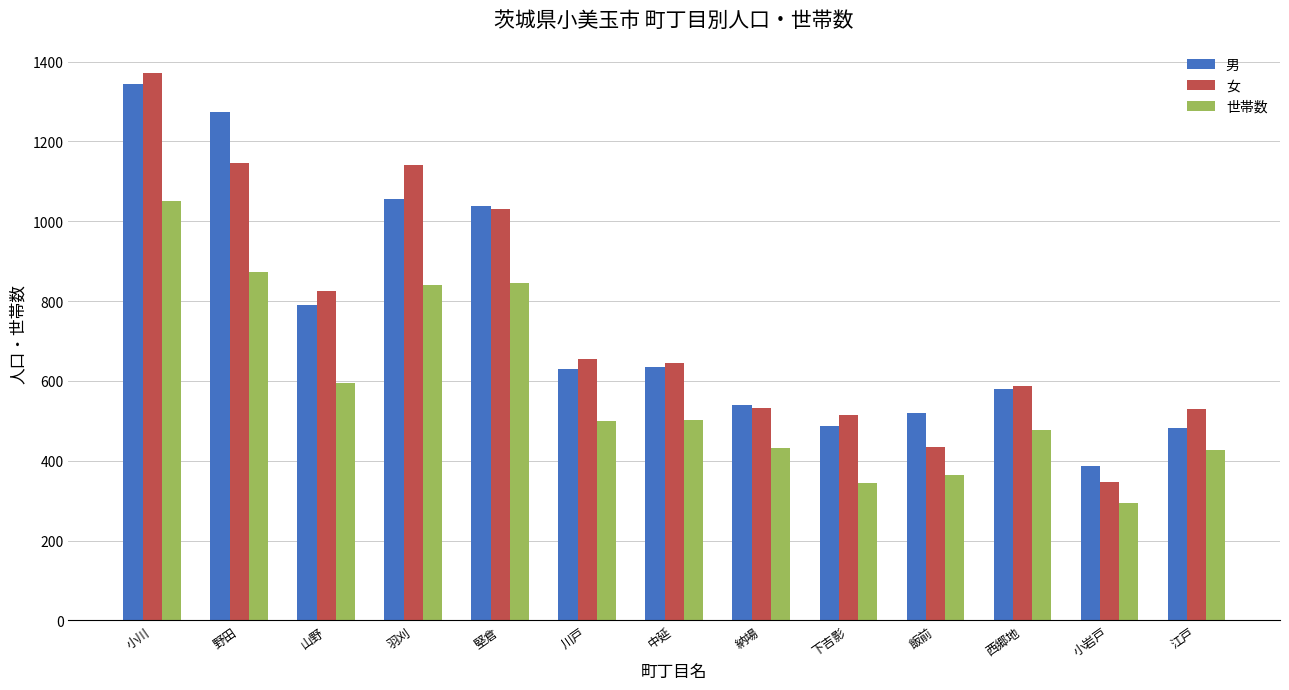

What is the maximum value for 女?

1372